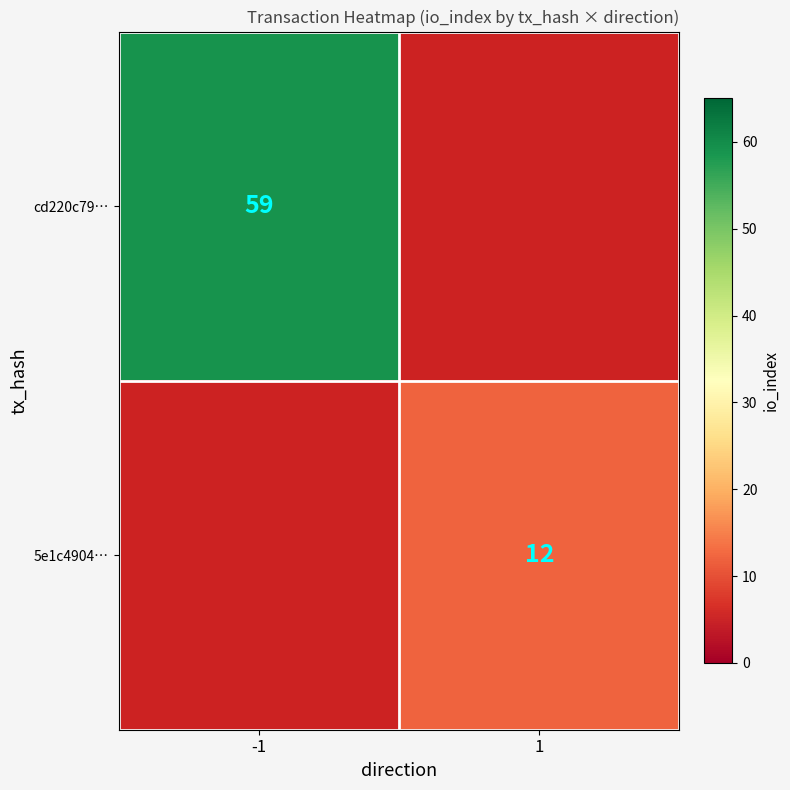

Is the value of cd220c79… at -1 greater than the value of 5e1c4904… at 1?

Yes